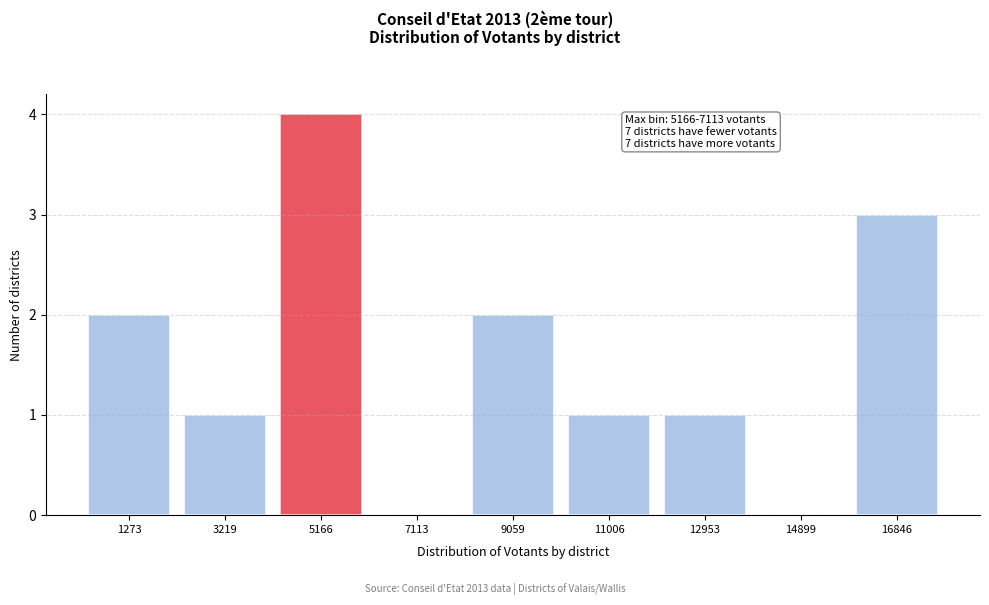

Reading left to right, transcribe all the data shown in this chart.

1273=2	3219=1	5166=4	7113=0	9059=2	11006=1	12953=1	14899=0	16846=3